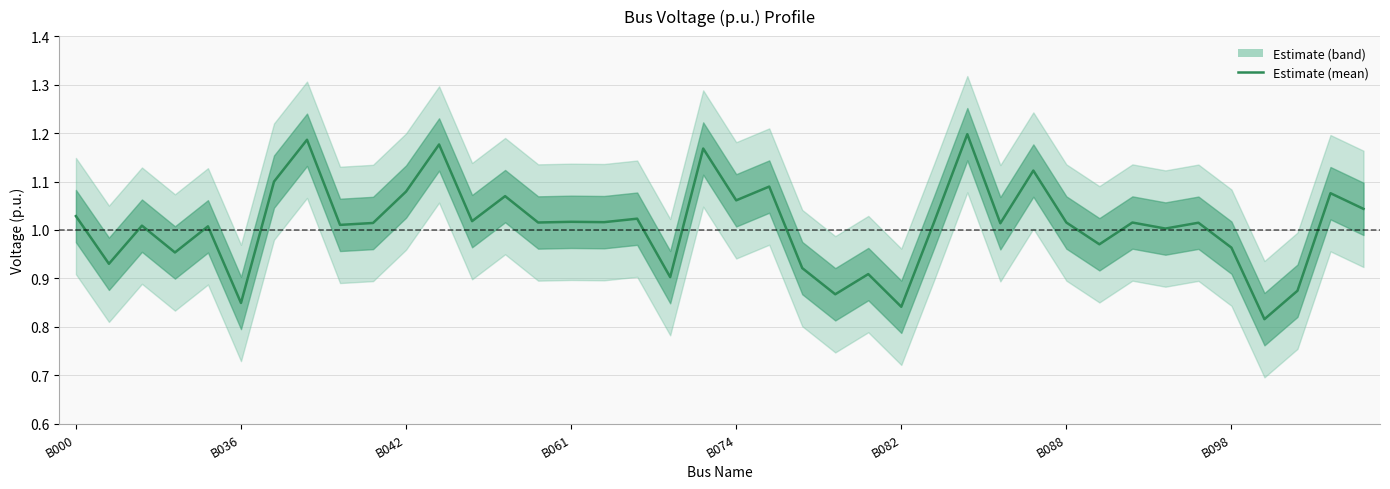

What position from the right is 19?

21